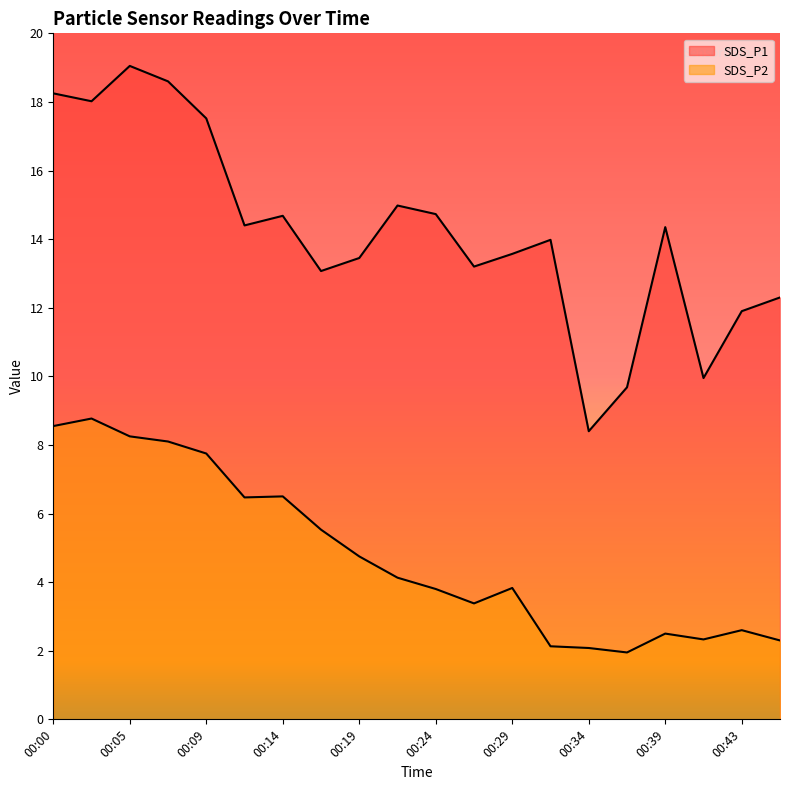

What is the difference between the highest and lowest values at 00:09?

9.8